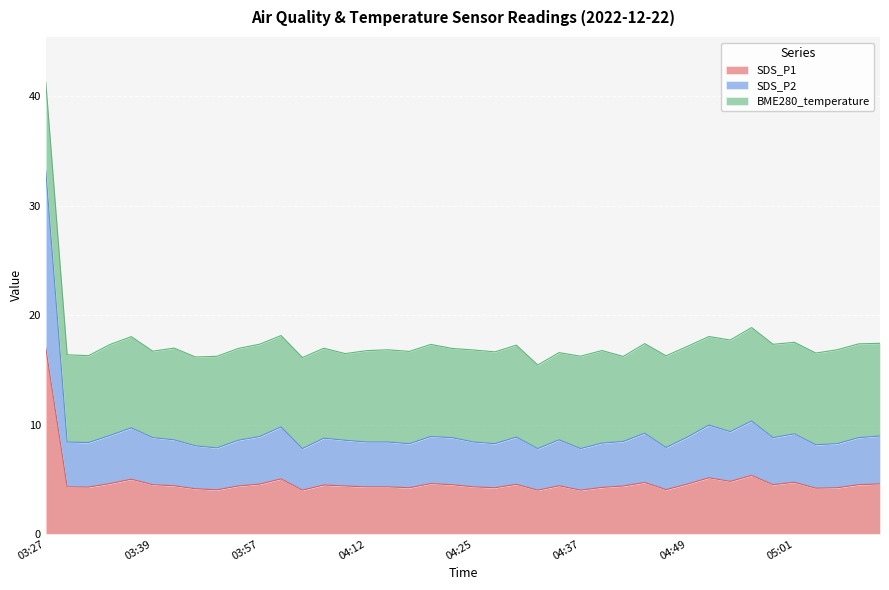

Which category has the highest value in the SDS_P1 series?

03:27